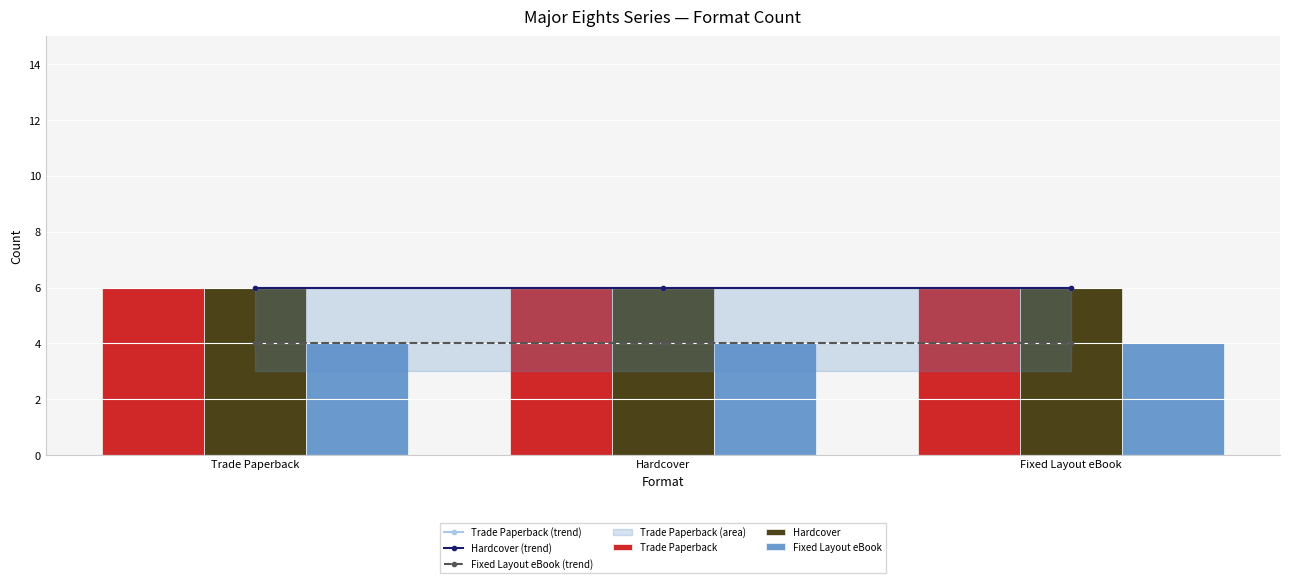

Which series has the widest spread of values?

Trade Paperback (trend)